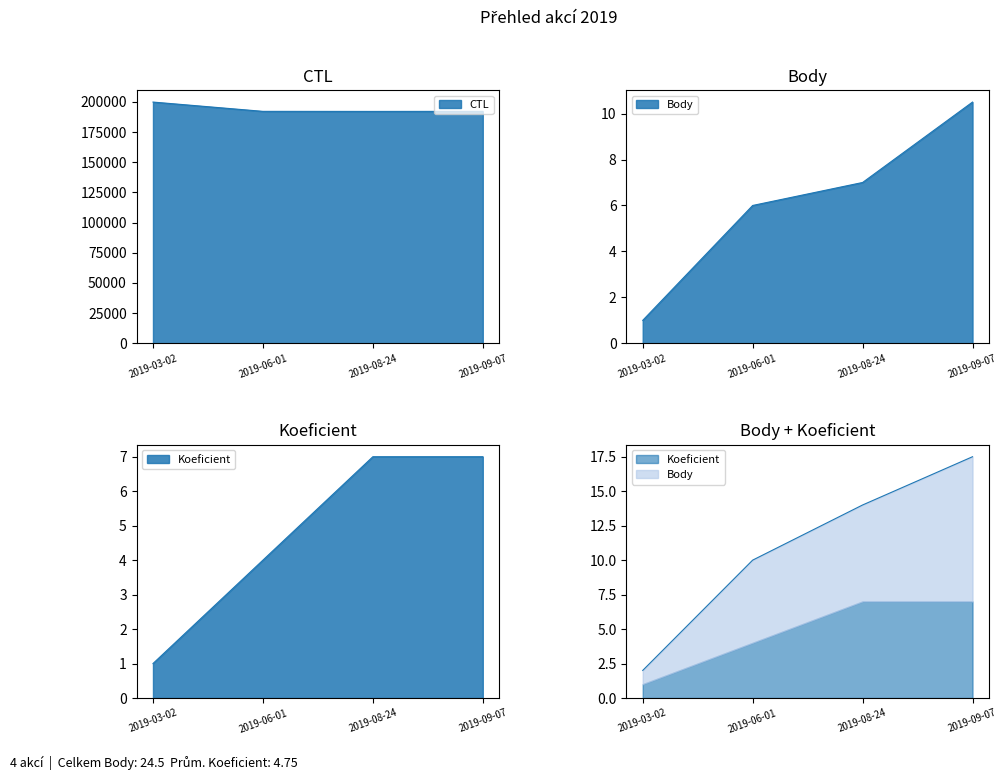

What is the label of the 2nd point from the left?

2019-06-01